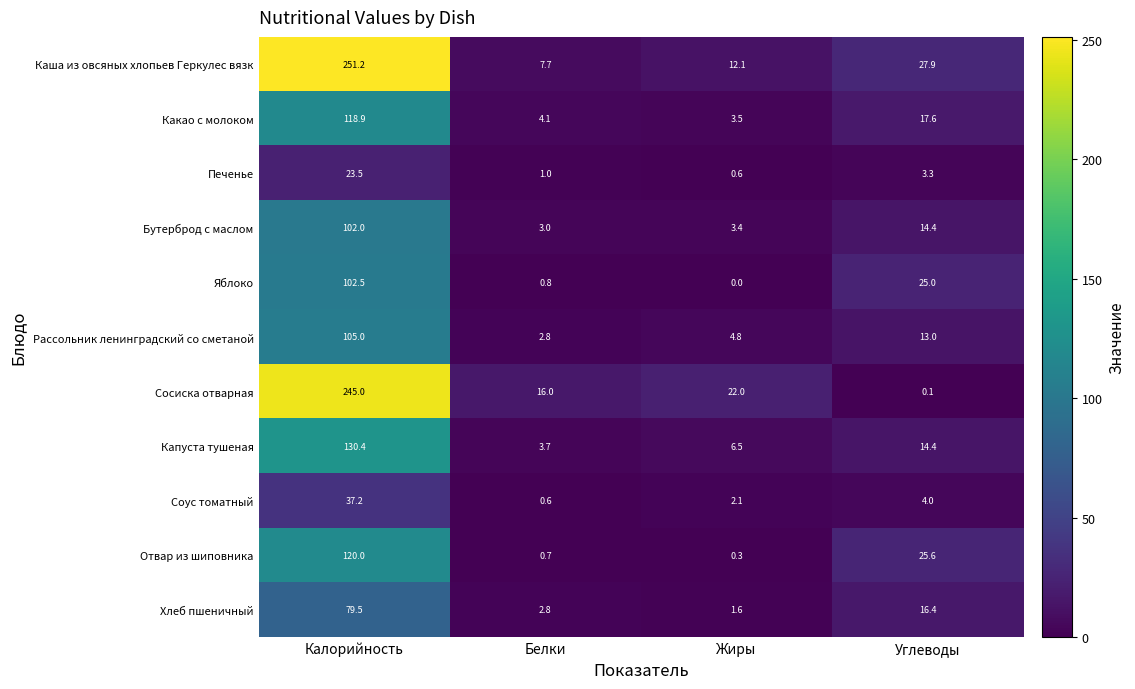

What is the difference between the maximum and minimum values in the Рассольник ленинградский со сметаной series?

102.2